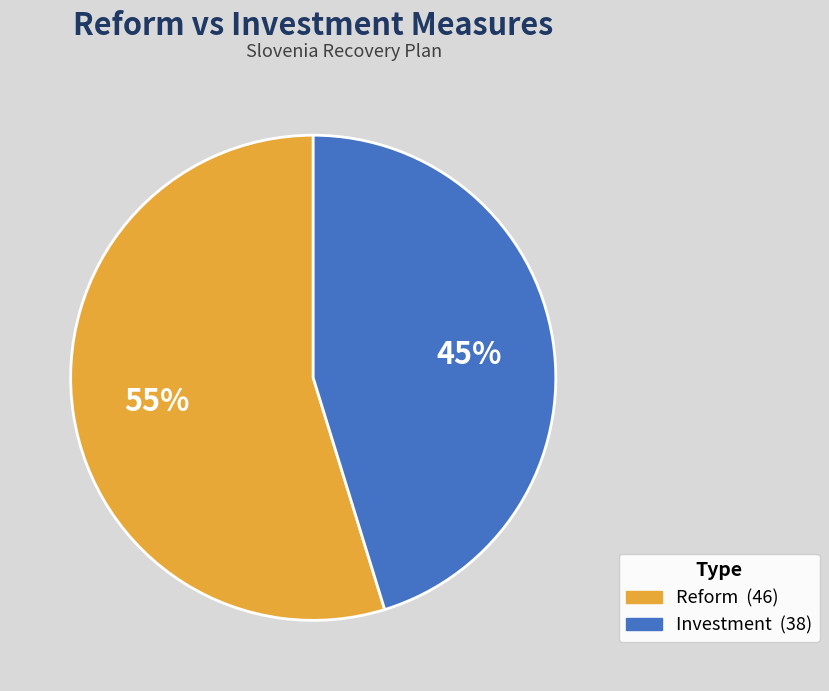

What is the smallest slice in the pie chart?

Investment